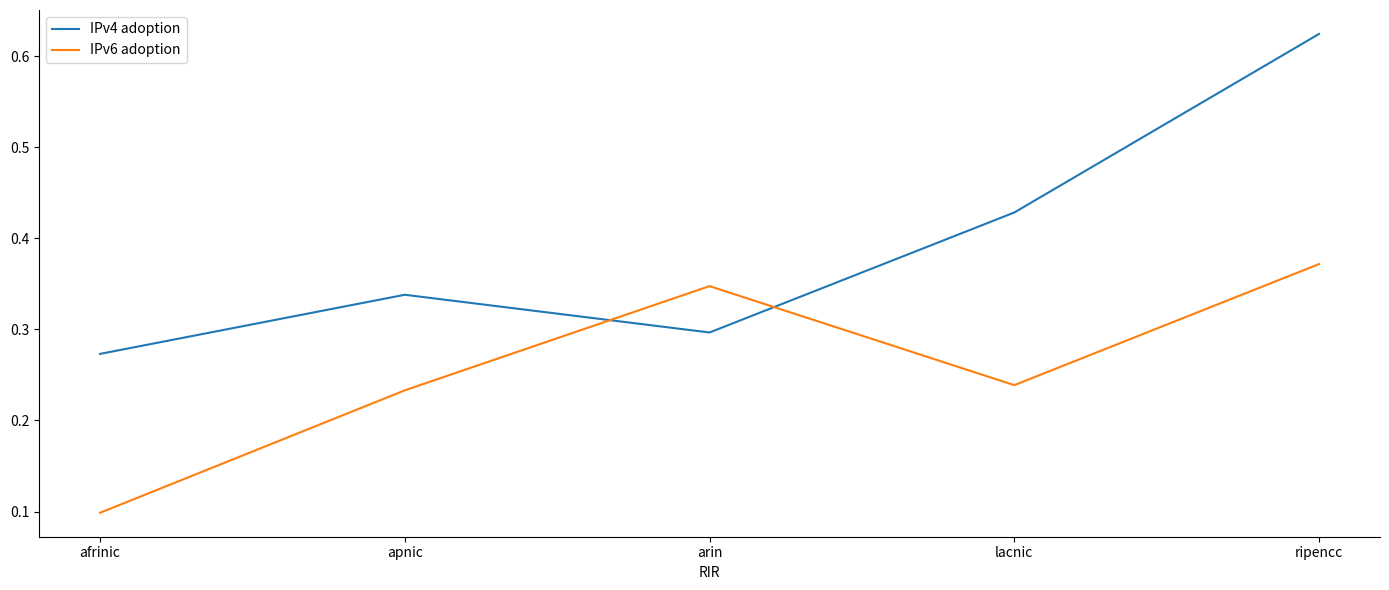

At which category does the chart reach its minimum across all series?

afrinic